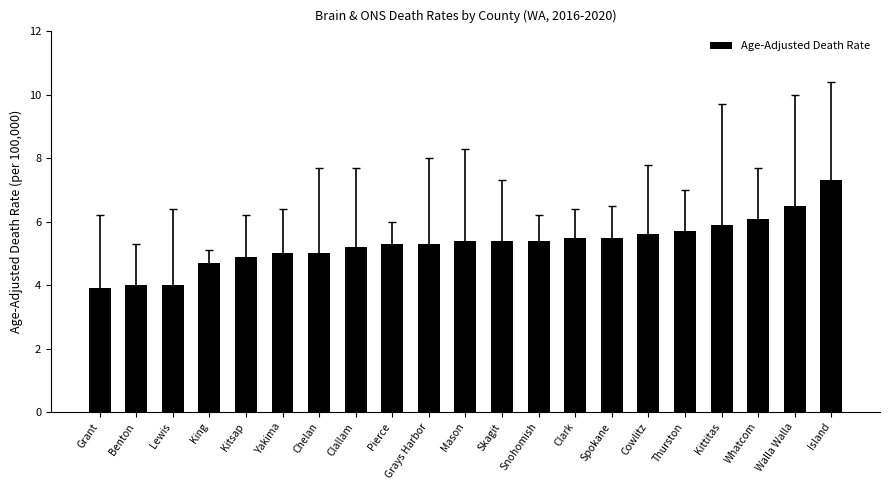

Reading right to left, transcribe all the data shown in this chart.

Island=7.3	Walla Walla=6.5	Whatcom=6.1	Kittitas=5.9	Thurston=5.7	Cowlitz=5.6	Spokane=5.5	Clark=5.5	Snohomish=5.4	Skagit=5.4	Mason=5.4	Grays Harbor=5.3	Pierce=5.3	Clallam=5.2	Chelan=5.0	Yakima=5.0	Kitsap=4.9	King=4.7	Lewis=4.0	Benton=4.0	Grant=3.9